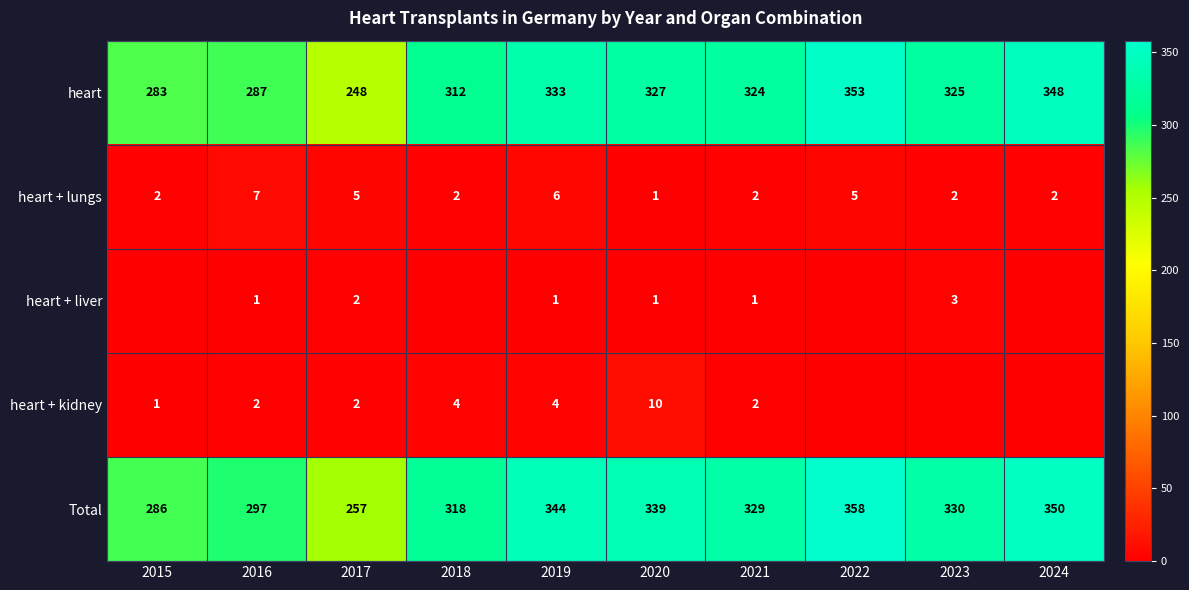

Rank the categories by heart value from highest to lowest.

2022, 2024, 2019, 2020, 2023, 2021, 2018, 2016, 2015, 2017